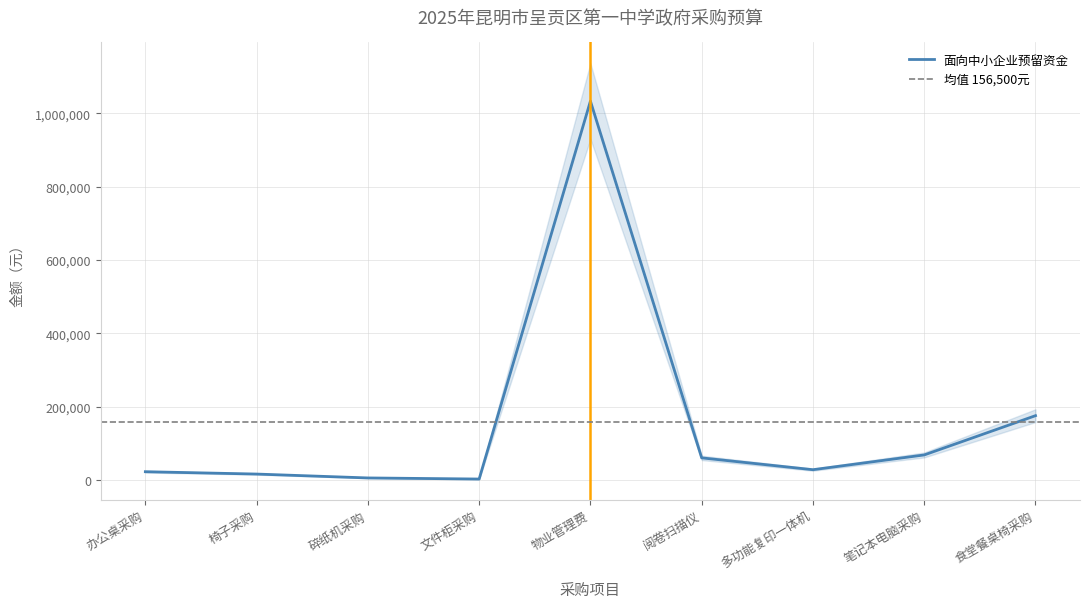

Is it true that the value at 物业管理费 is 1033800?

True